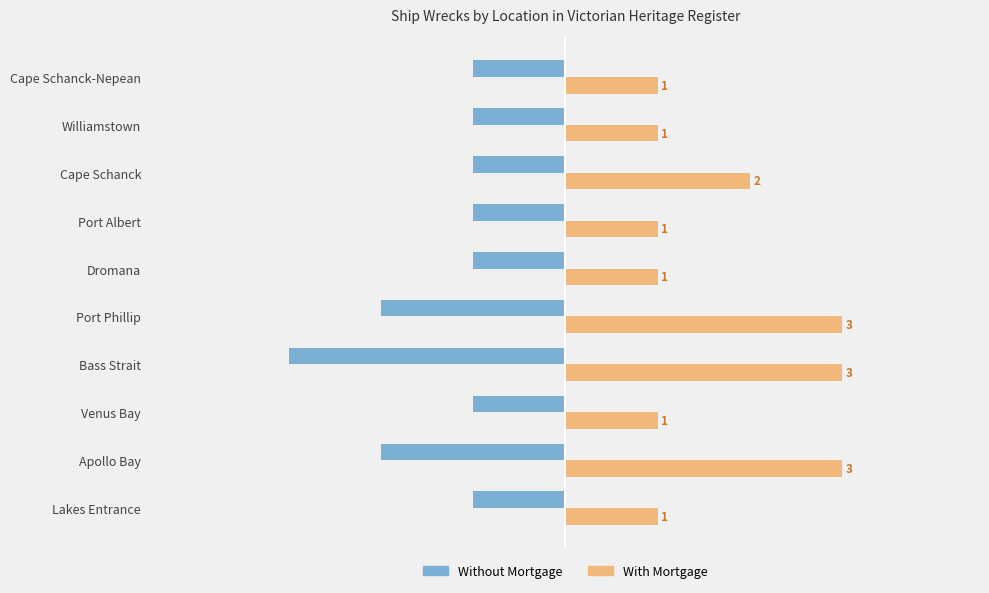

Which category has the lowest value across all series?

Bass Strait